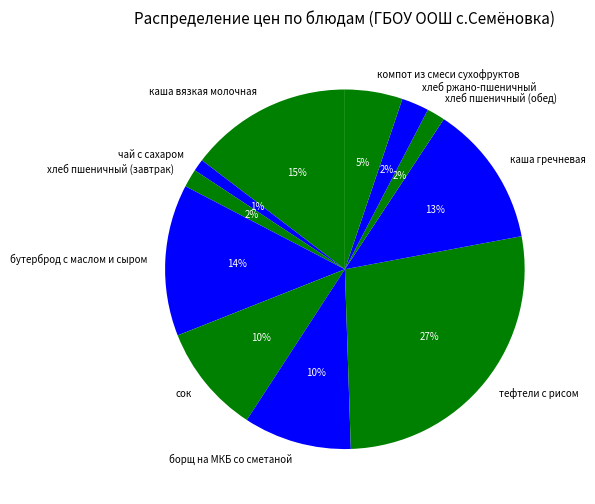

What is the largest slice in the pie chart?

тефтели с рисом